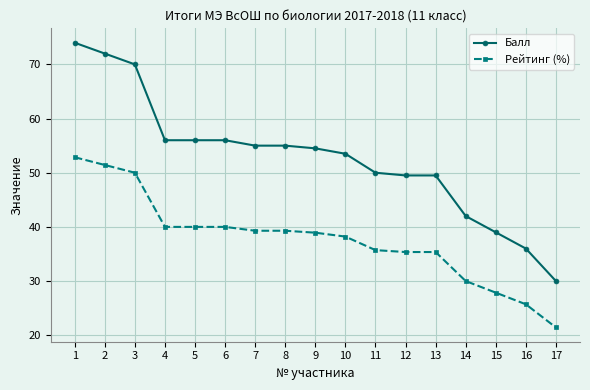

Which series changed the most between 7 and 13?

Балл